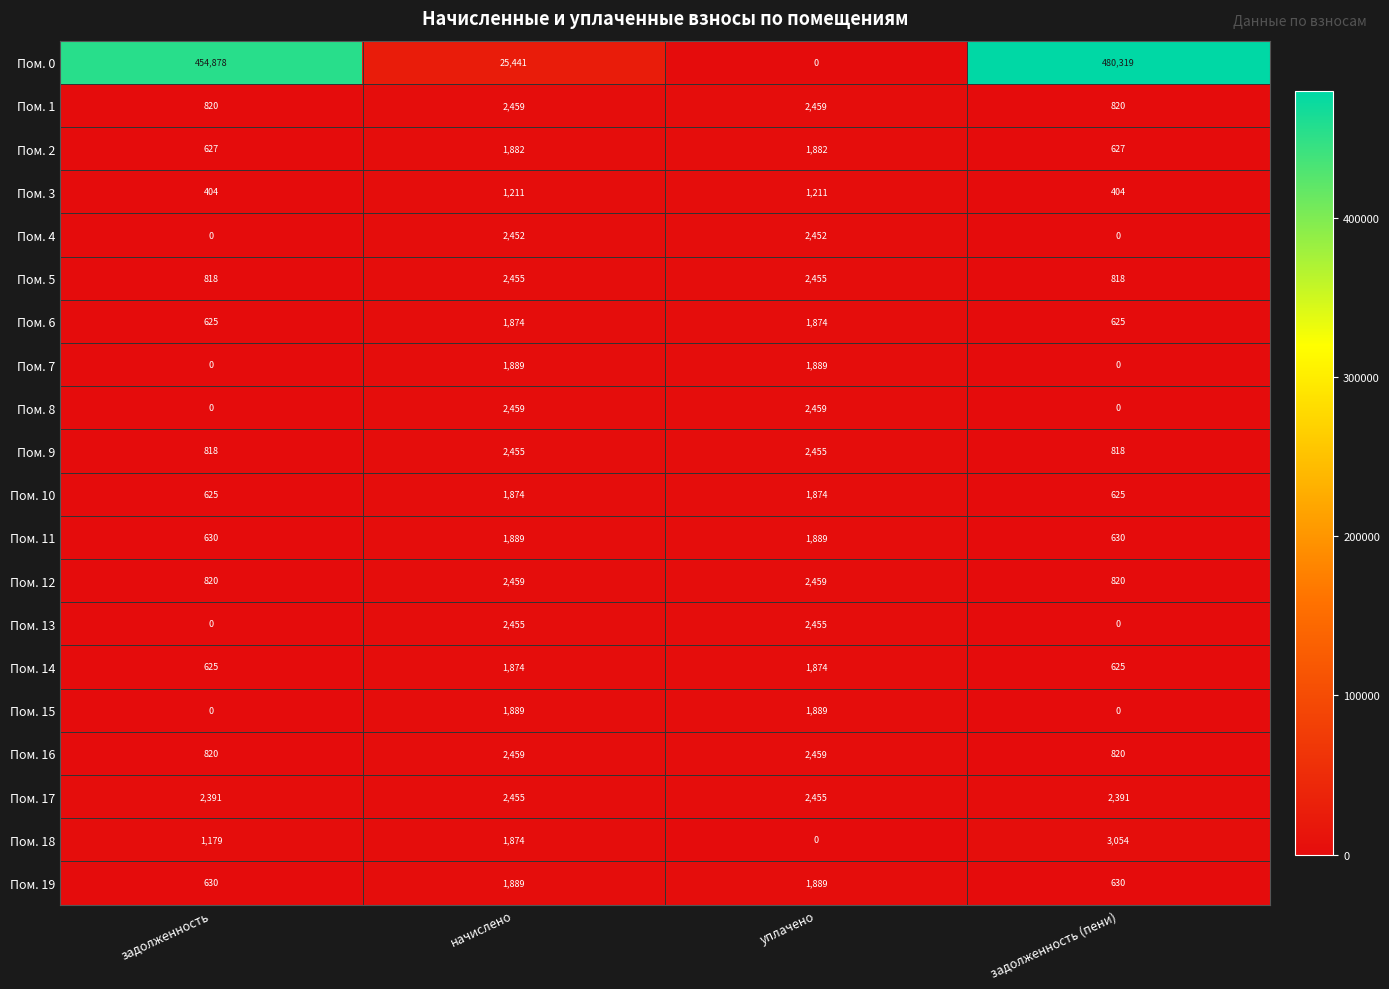

Is it true that Пом. 6 equals 1874 at уплачено?

True